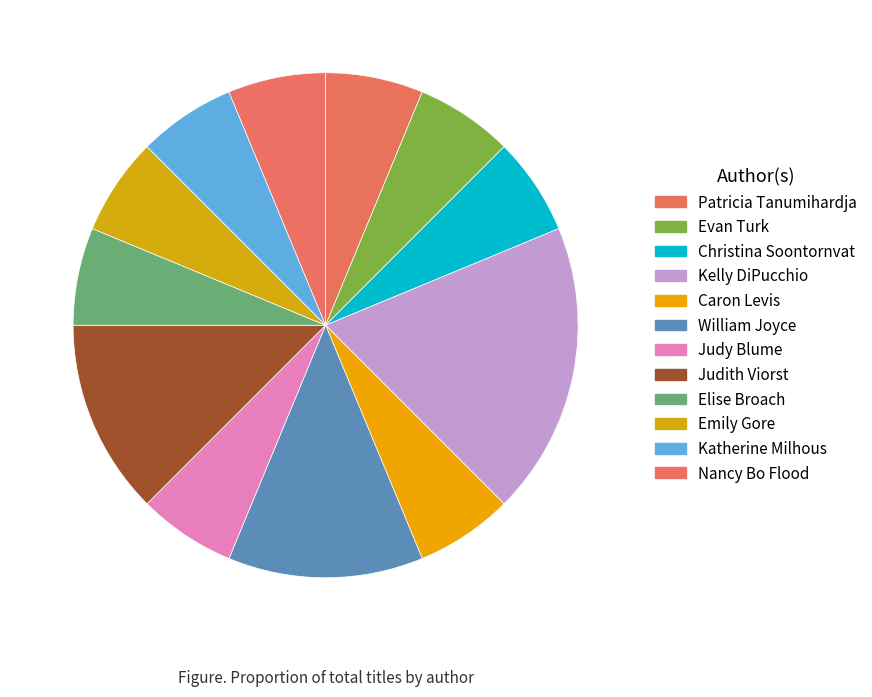

Which slice is the largest?

Kelly DiPucchio